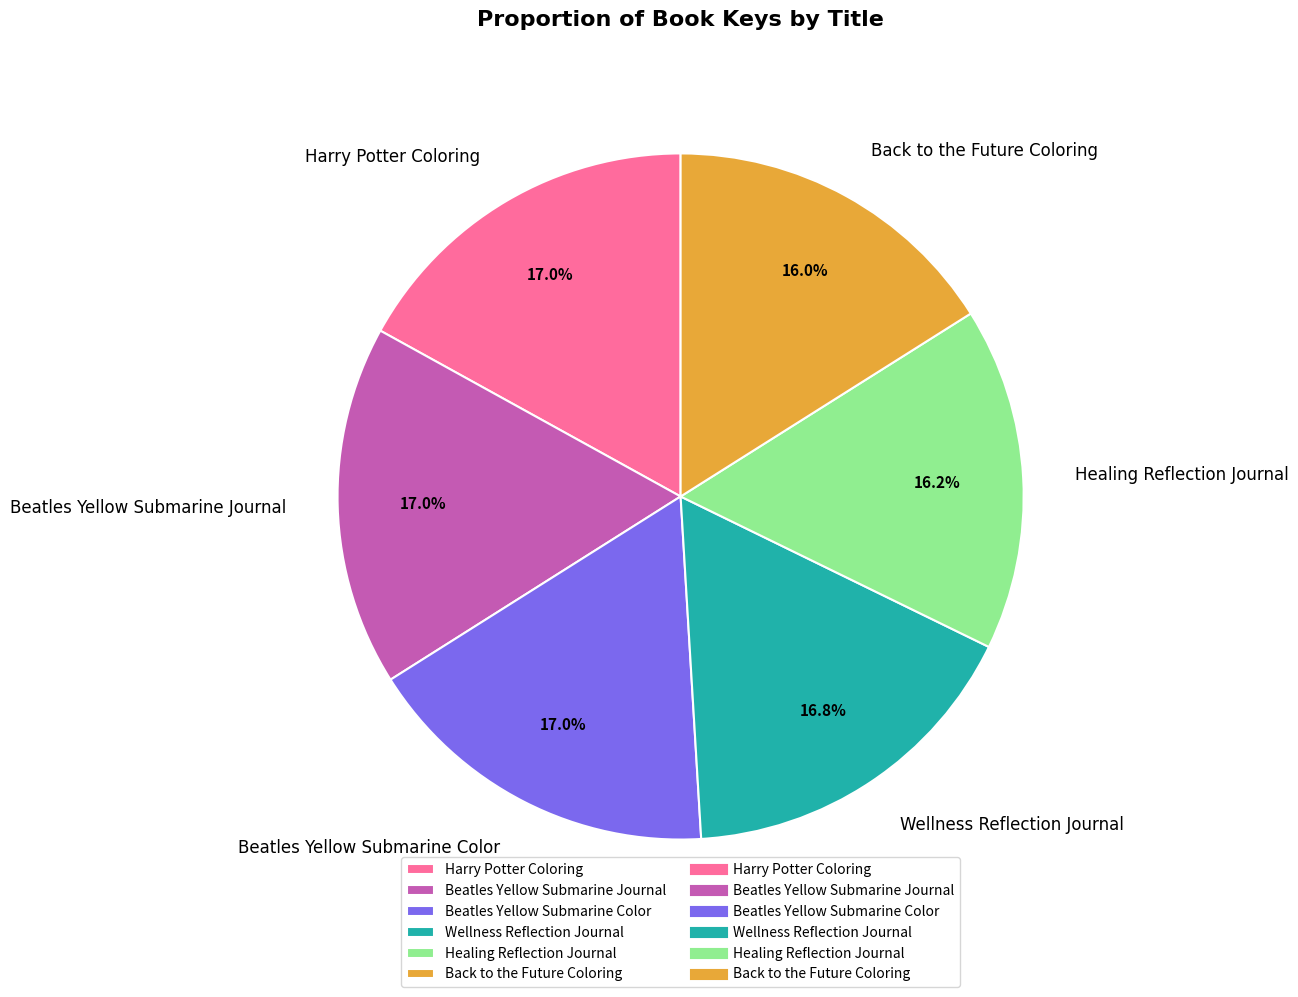

Is there a majority slice in this chart?

No